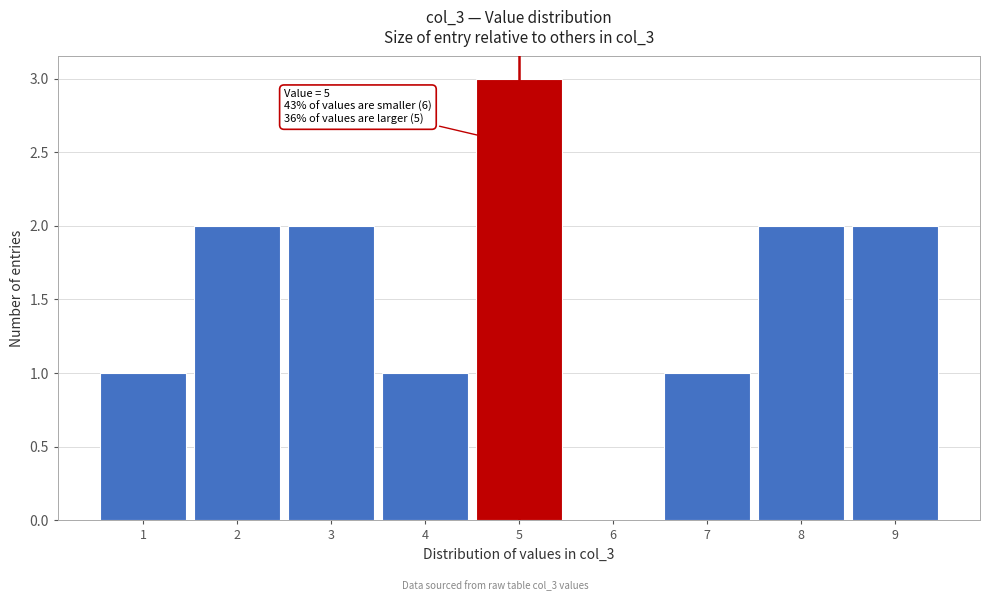

Over which range of the x-axis is the bar tallest?

4.5 to 5.5